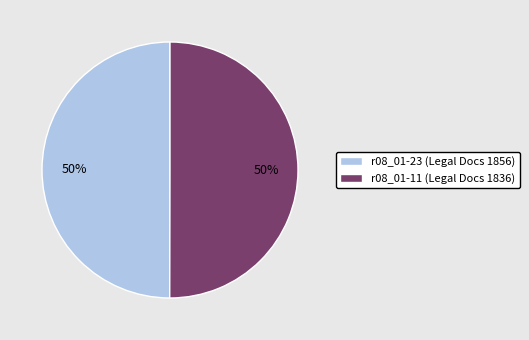

Is the sum of r08_01-11 (Legal Docs 1836) and r08_01-23 (Legal Docs 1856) greater than half?

Yes